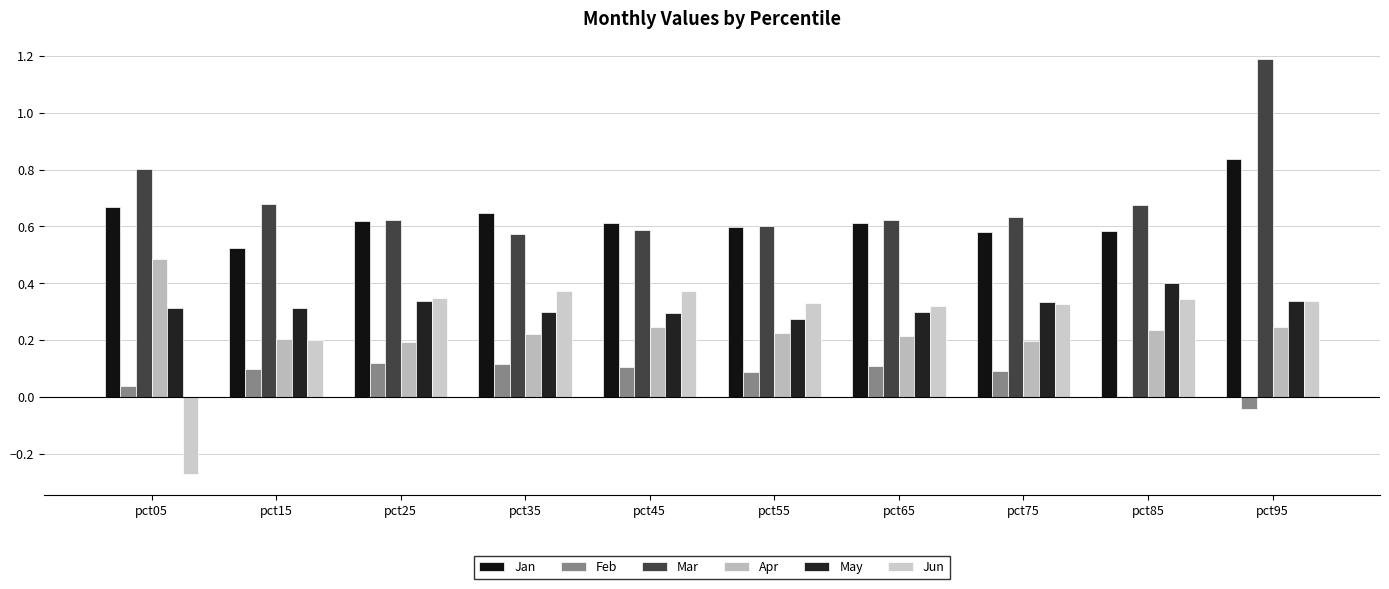

Which has a higher value, pct25 or pct15?

pct25